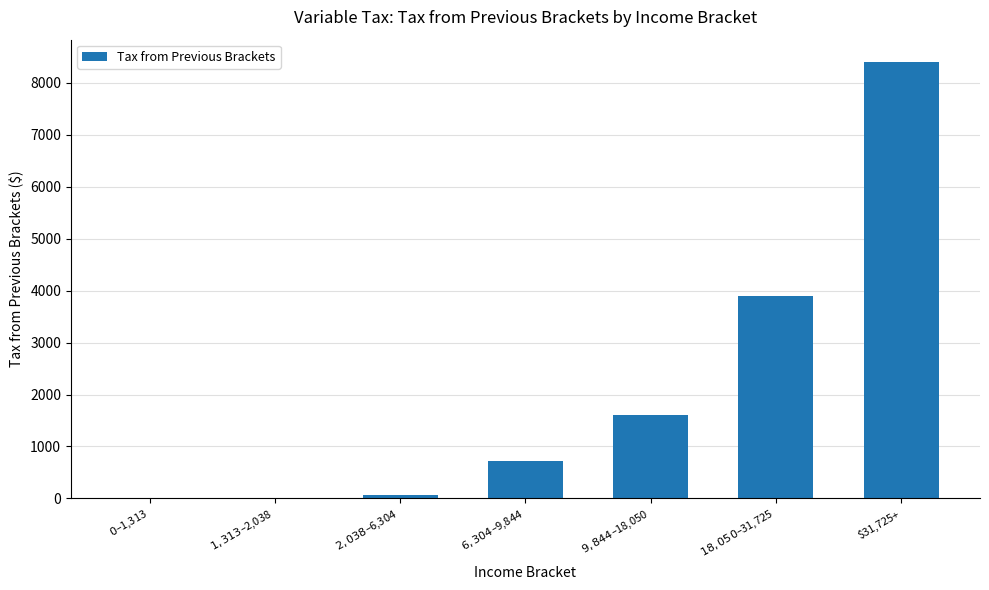

True or false: the data shows 13805.1 at $31,725+.

False